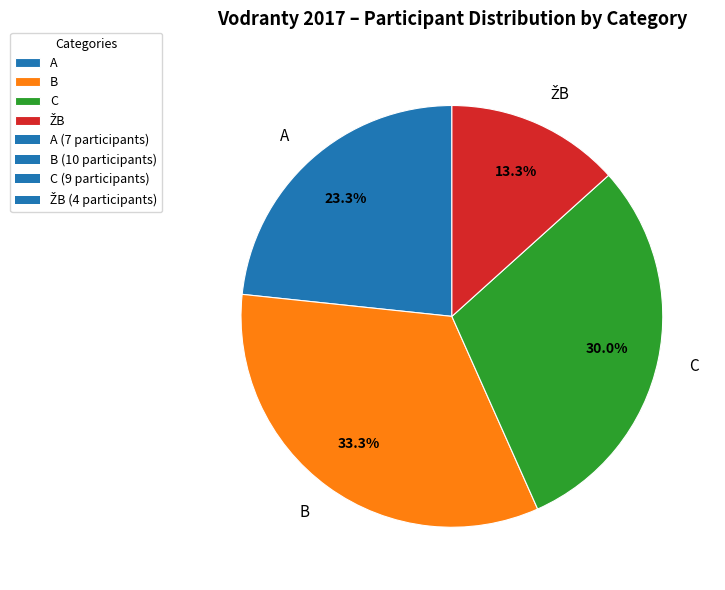

Is there a majority slice in this chart?

No